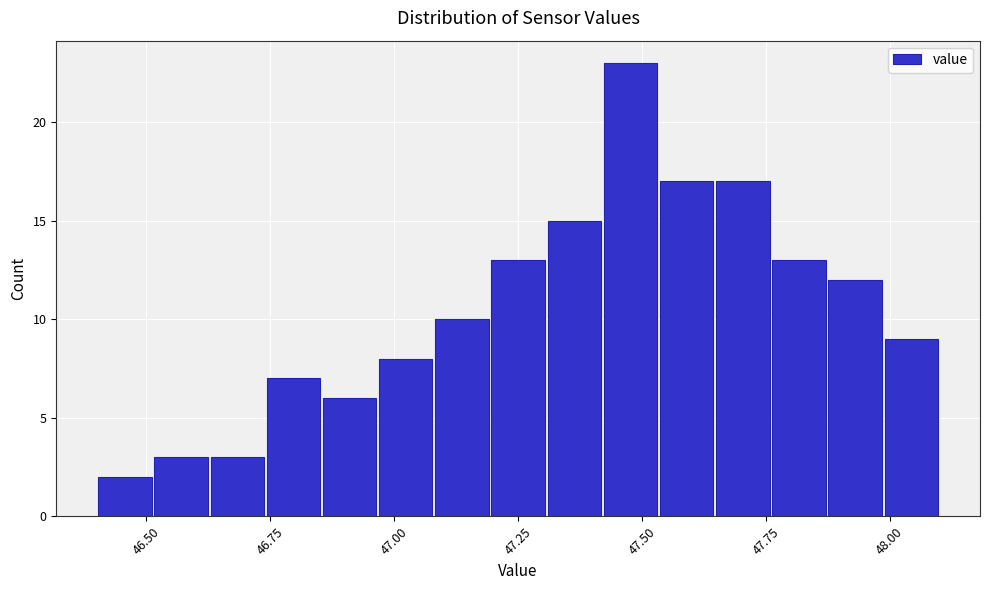

Around what value on the x-axis is the tallest bar? Give the approximate position of its centre, as read against the axis.

47.50